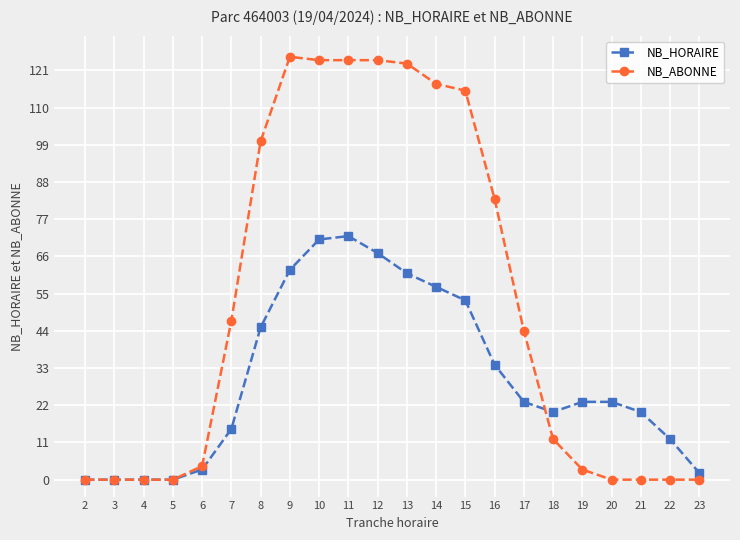

True or false: NB_HORAIRE and NB_ABONNE intersect in this chart.

True